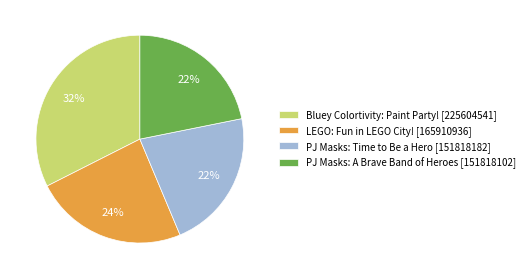

Which slice is the largest?

Bluey Colortivity: Paint Party!